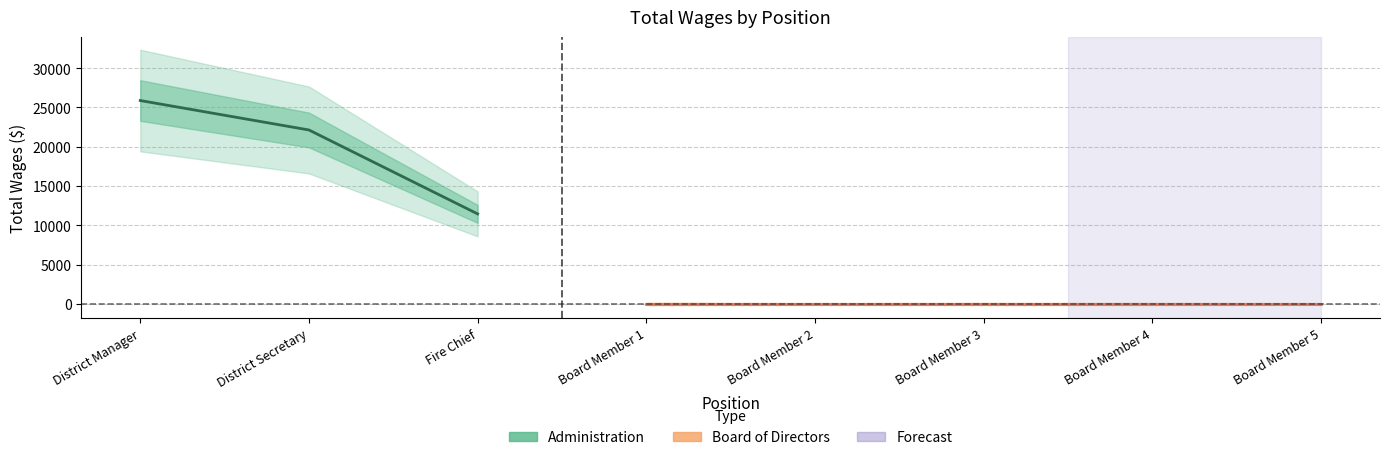

What is the difference between the maximum and second lowest values?

3745